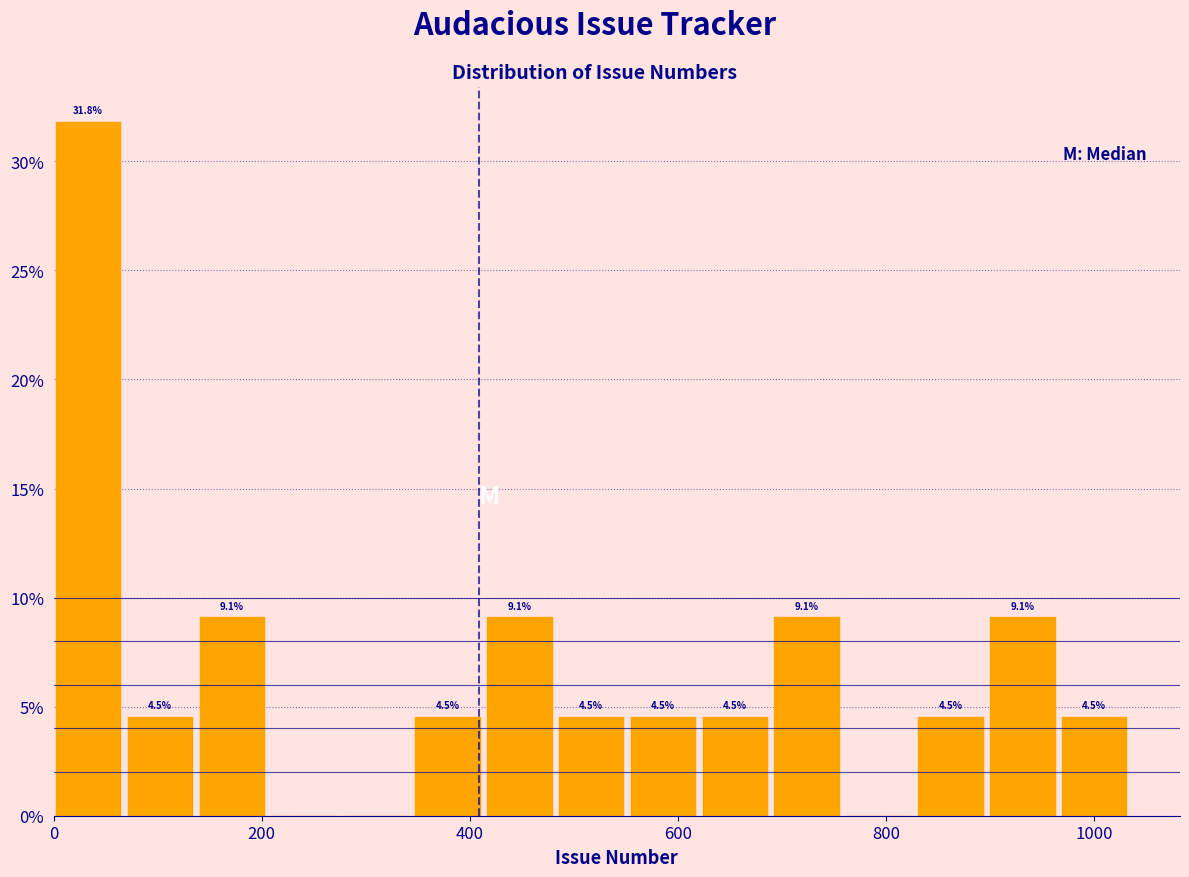

Read against the x-axis, roughly where is the centre of the tallest bar?

40